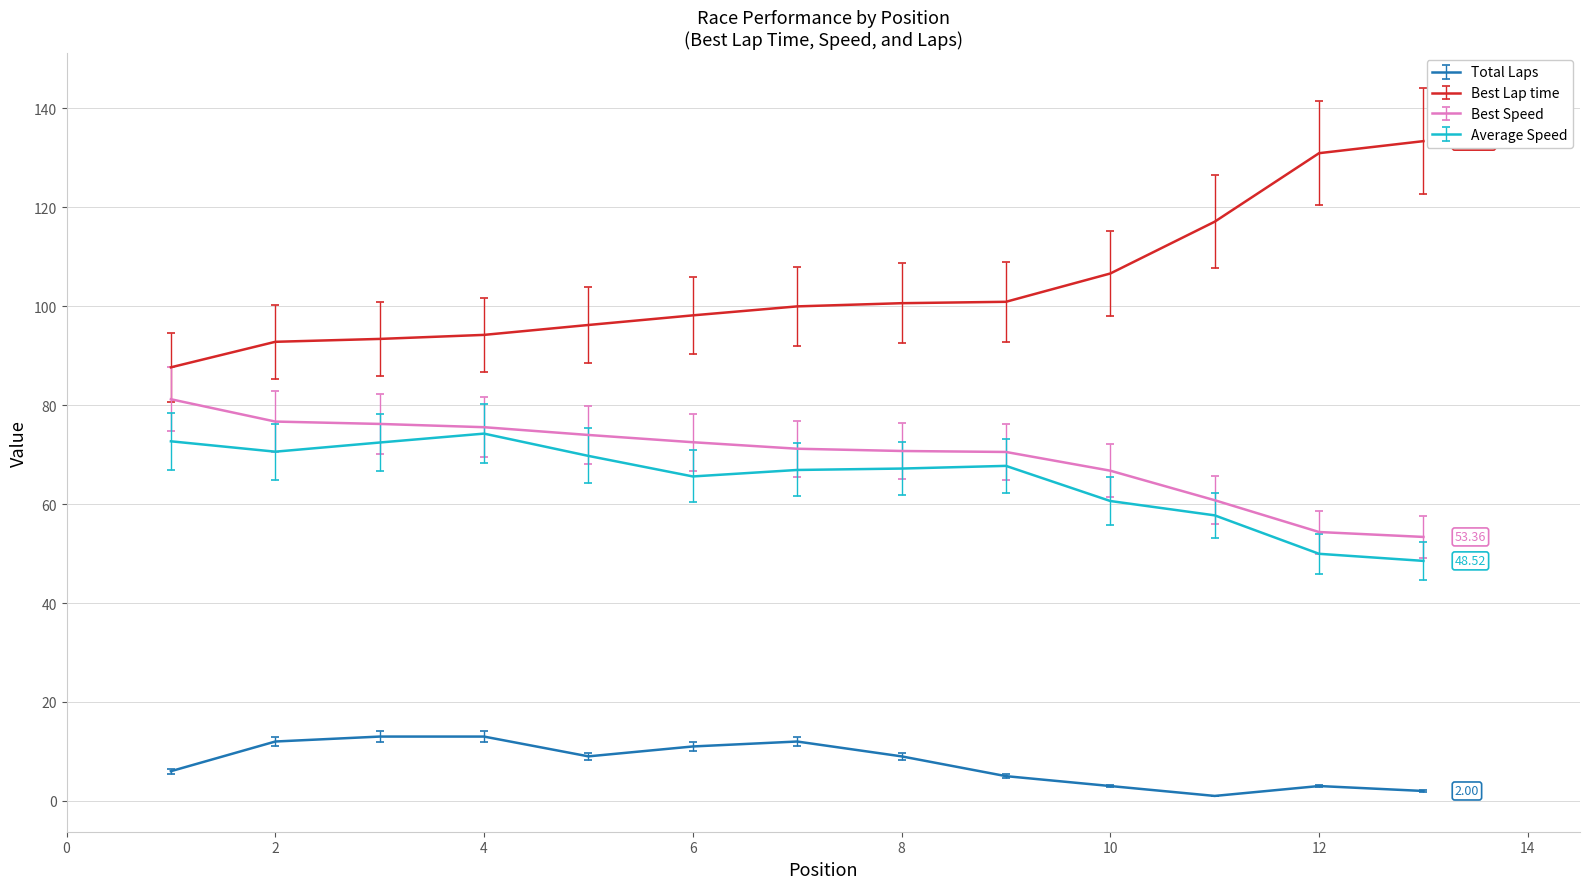

Which series has the widest spread of values?

Best Lap time